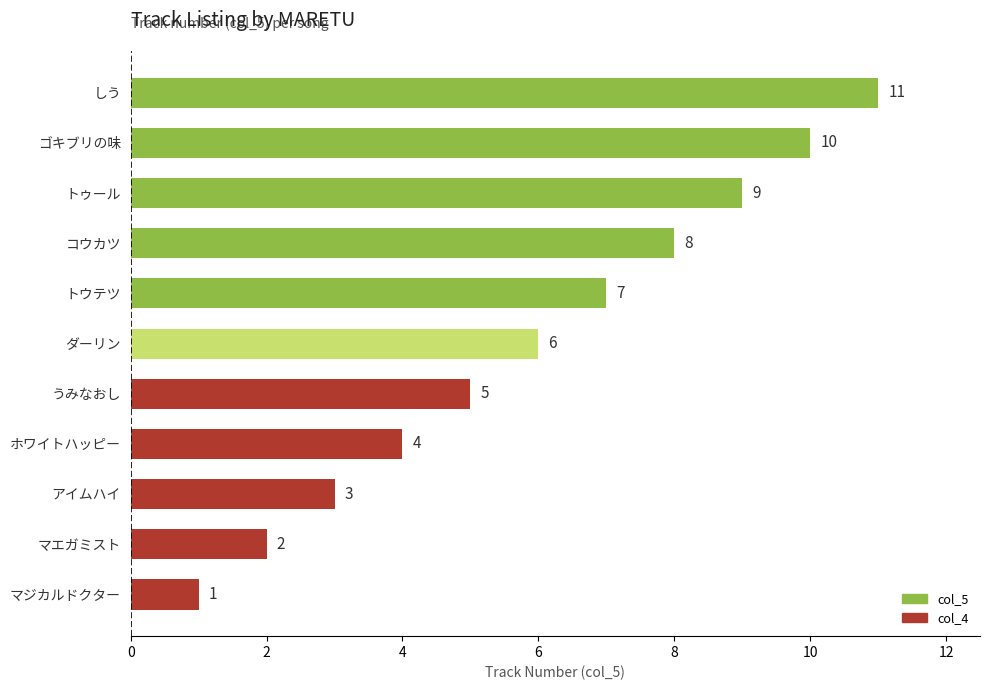

What is the change in value from マジカルドクター to ホワイトハッピー?

+3